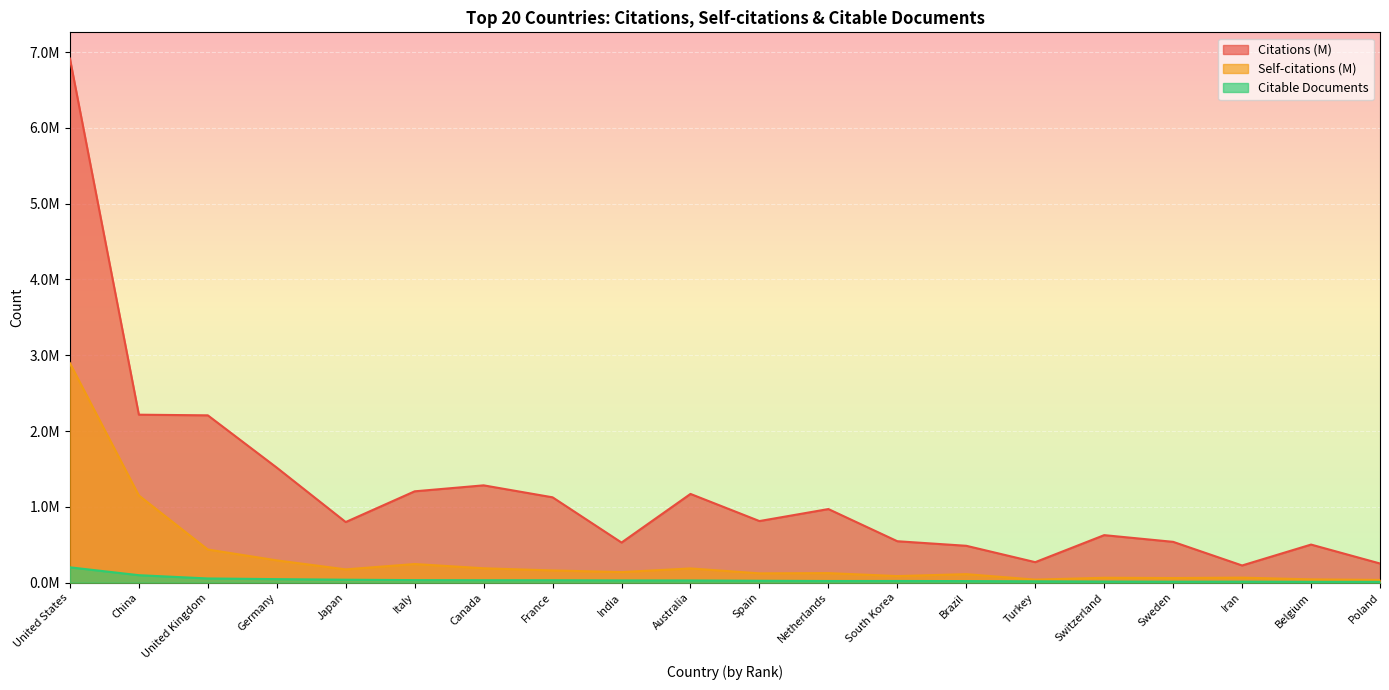

Which series changed the most between United States and Brazil?

Citations (M)